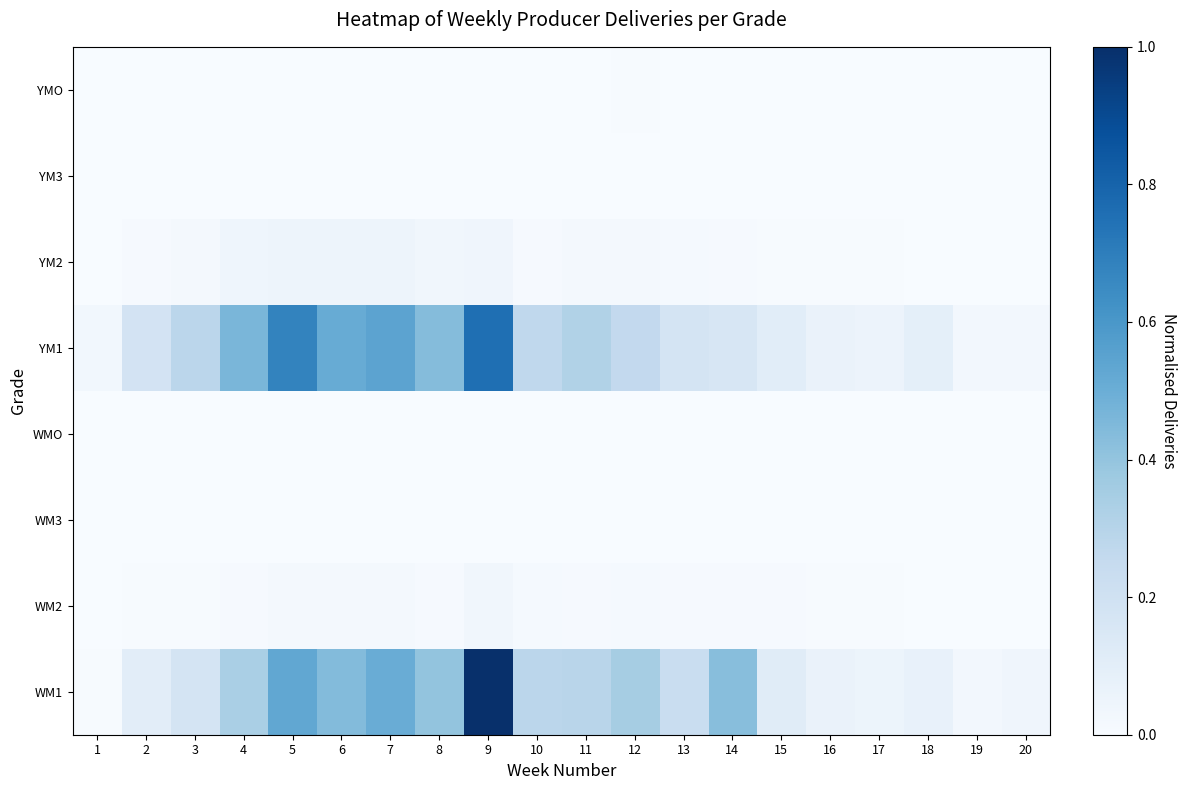

Which has a higher value, 17 or 20?

17